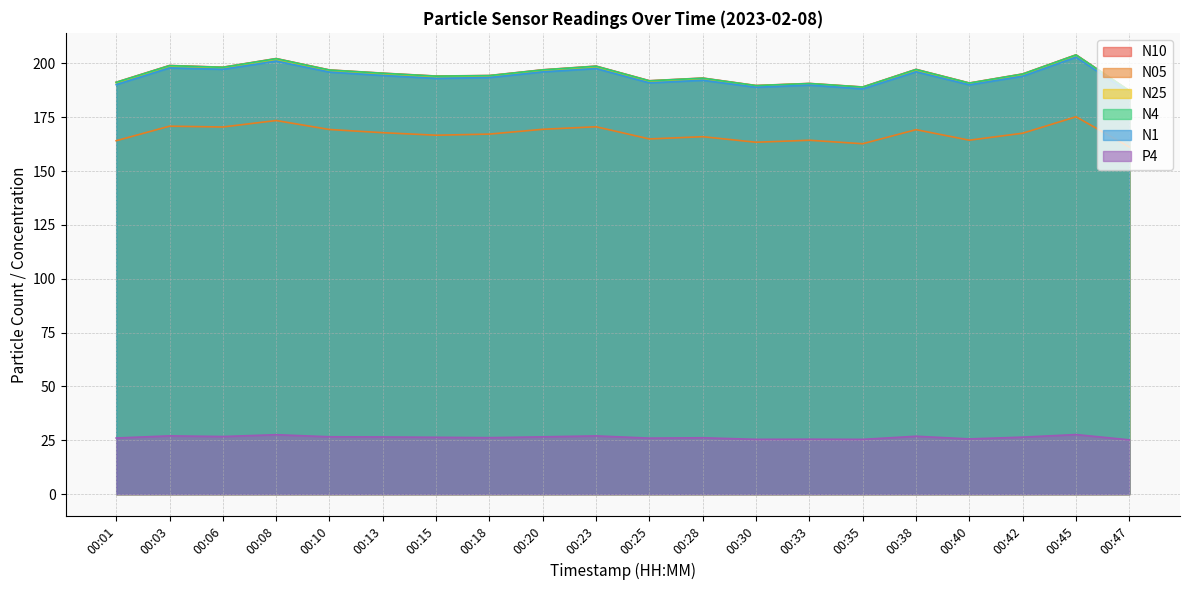

What are all the series names shown in the legend?

N10, N05, N25, N4, N1, P4